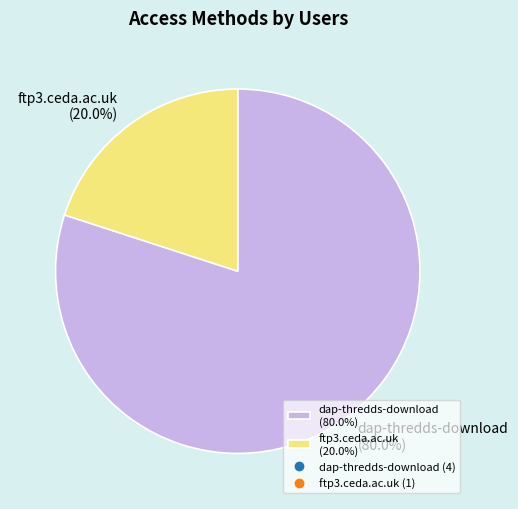

How many segments does this pie chart have?

2